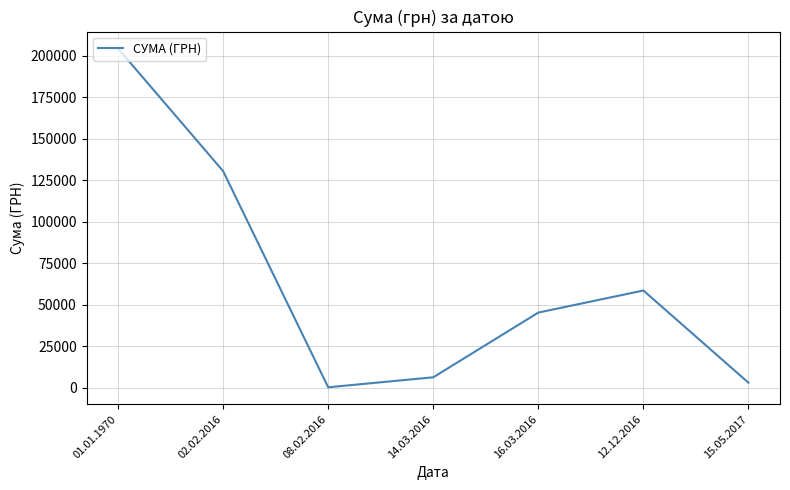

The value at 16.03.2016 is 61886.1. True or false?

False